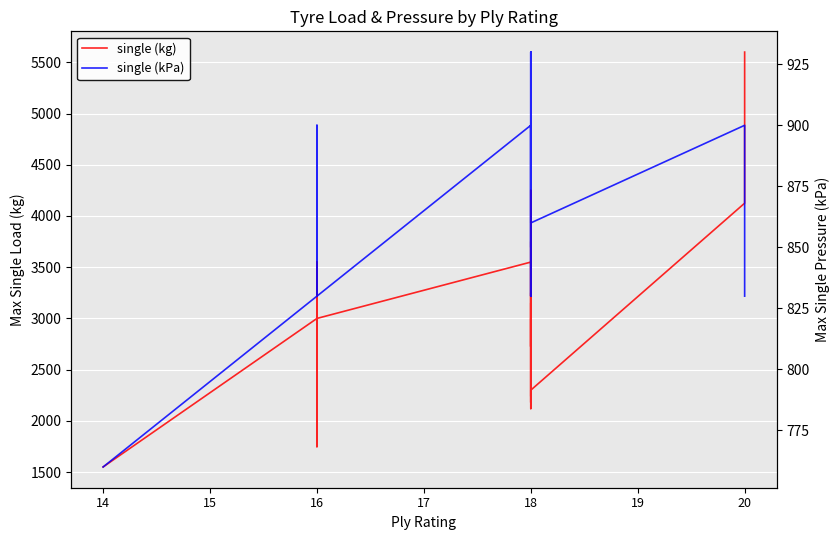

What is the value of the single (kPa) point at the 15th from the left?

830